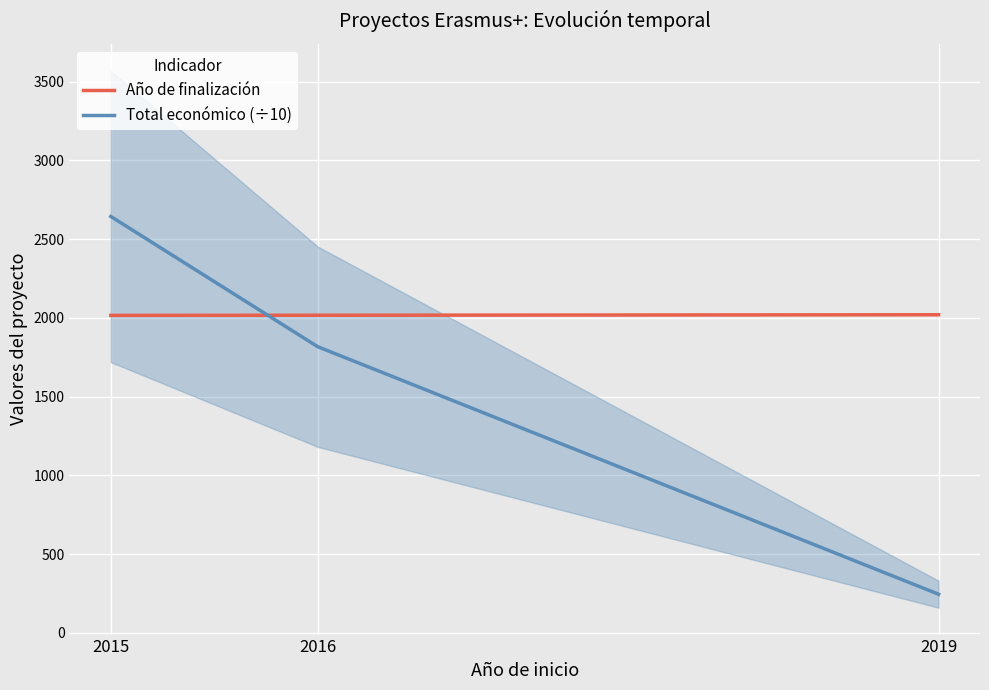

What is the value of the Total económico (÷10) point at the 2nd from the left?

1816.9